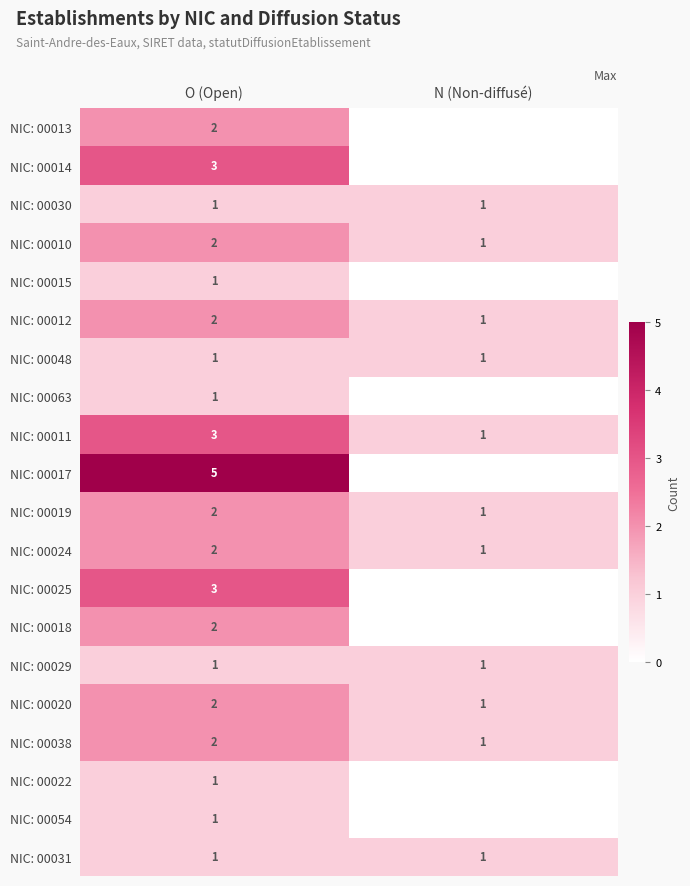

Which category has the highest value in the NIC: 00038 series?

O (Open)